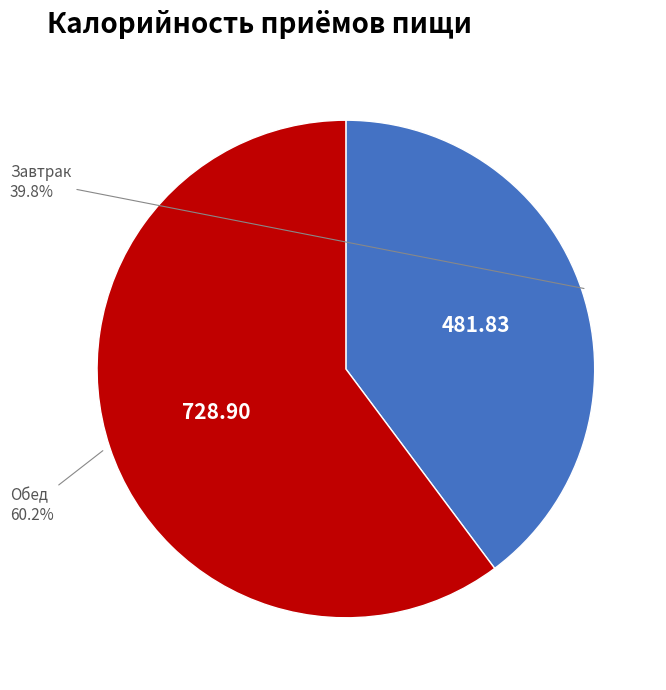

Which category has the smallest portion of the pie?

Завтрак